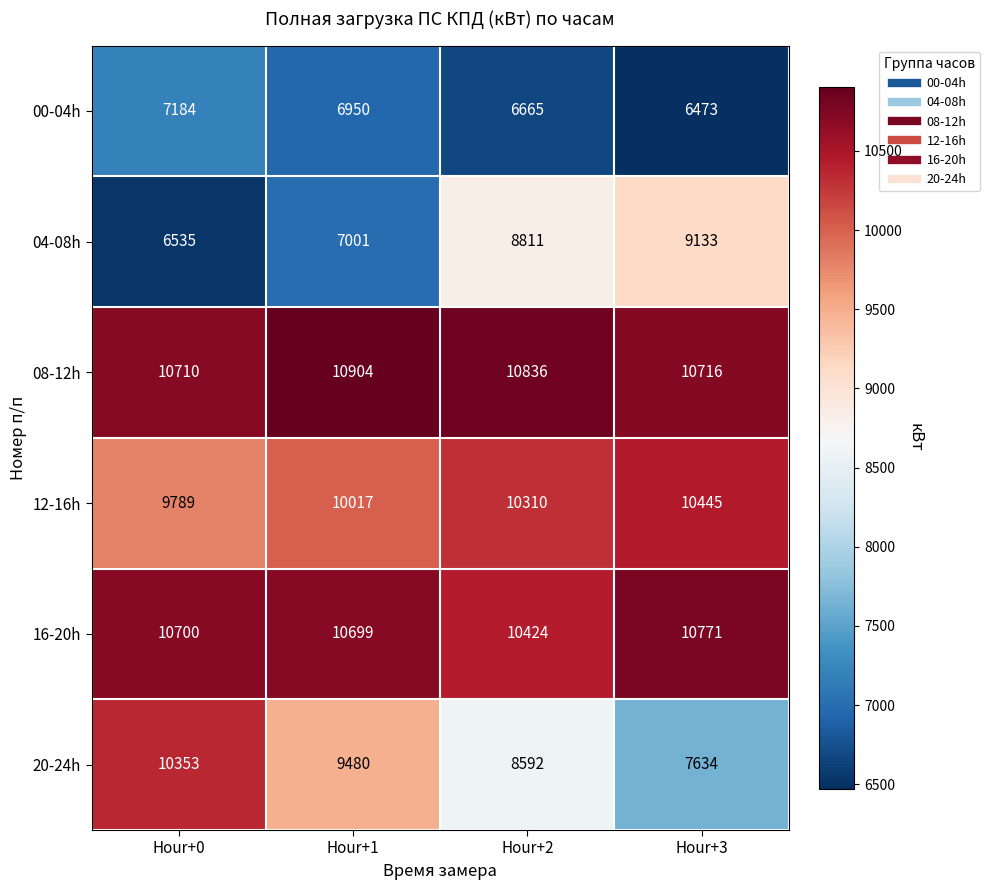

What is the difference between the 08-12h values at Hour+3 and Hour+0?

6